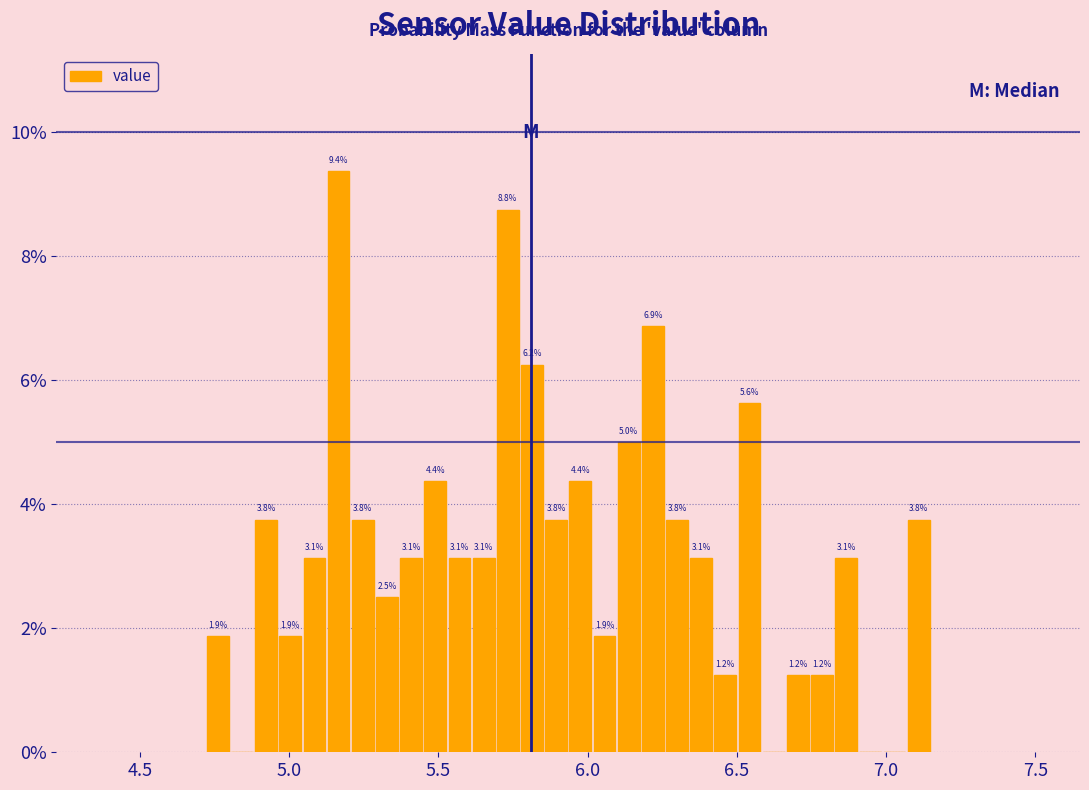

Around what value on the x-axis is the tallest bar? Give the approximate position of its centre, as read against the axis.

5.15